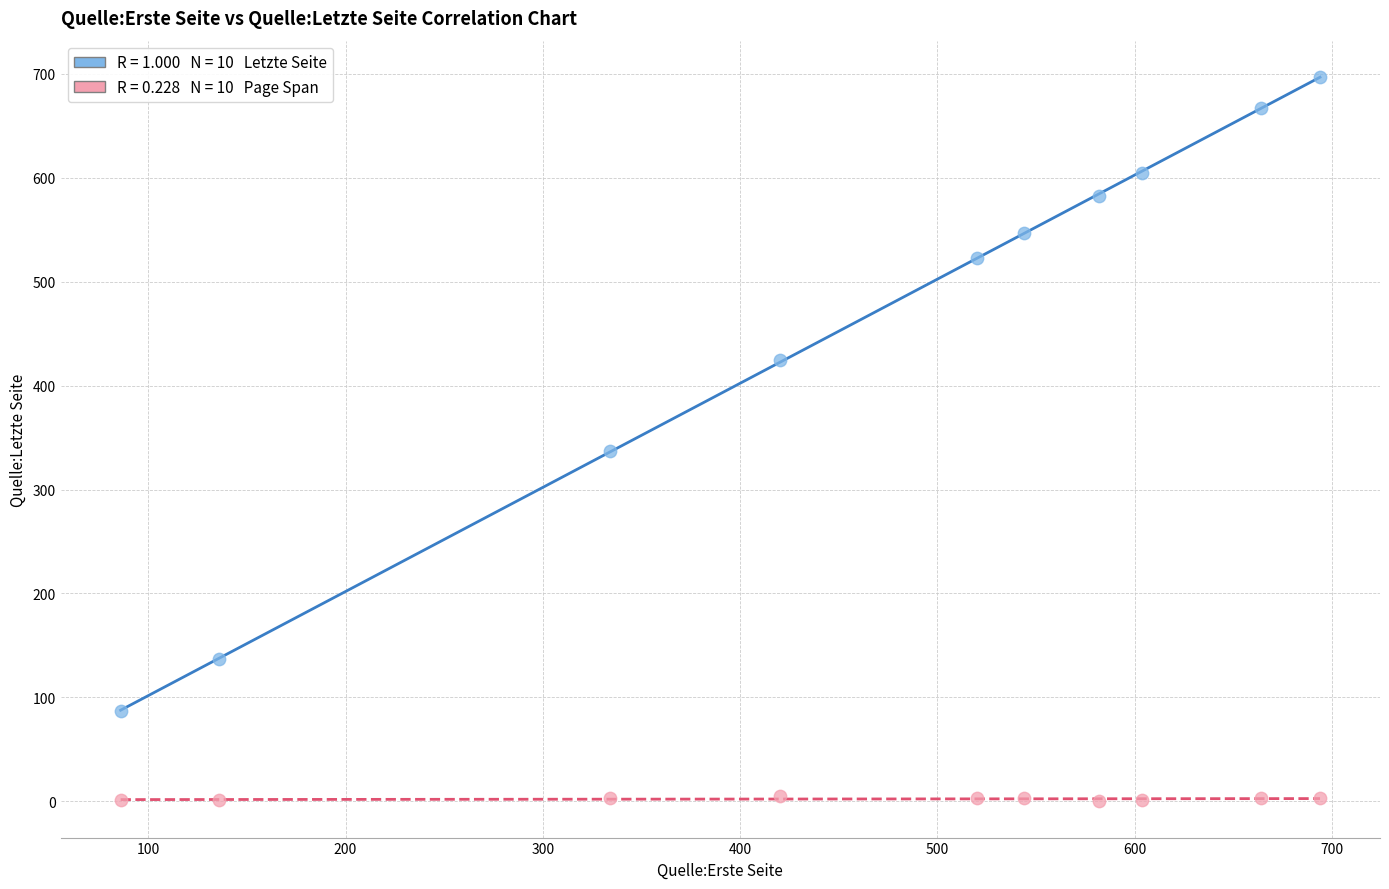

Across all data points, what is the range of X values (max minus min)?

608